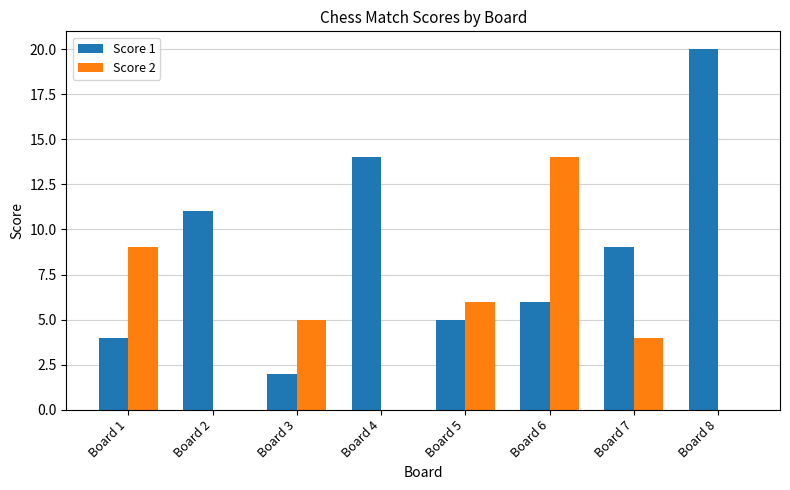

How many groups of bars are there?

8